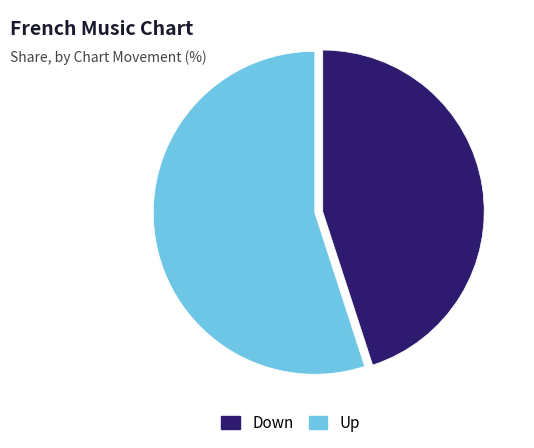

True or false: Down accounts for 45% of the total.

True